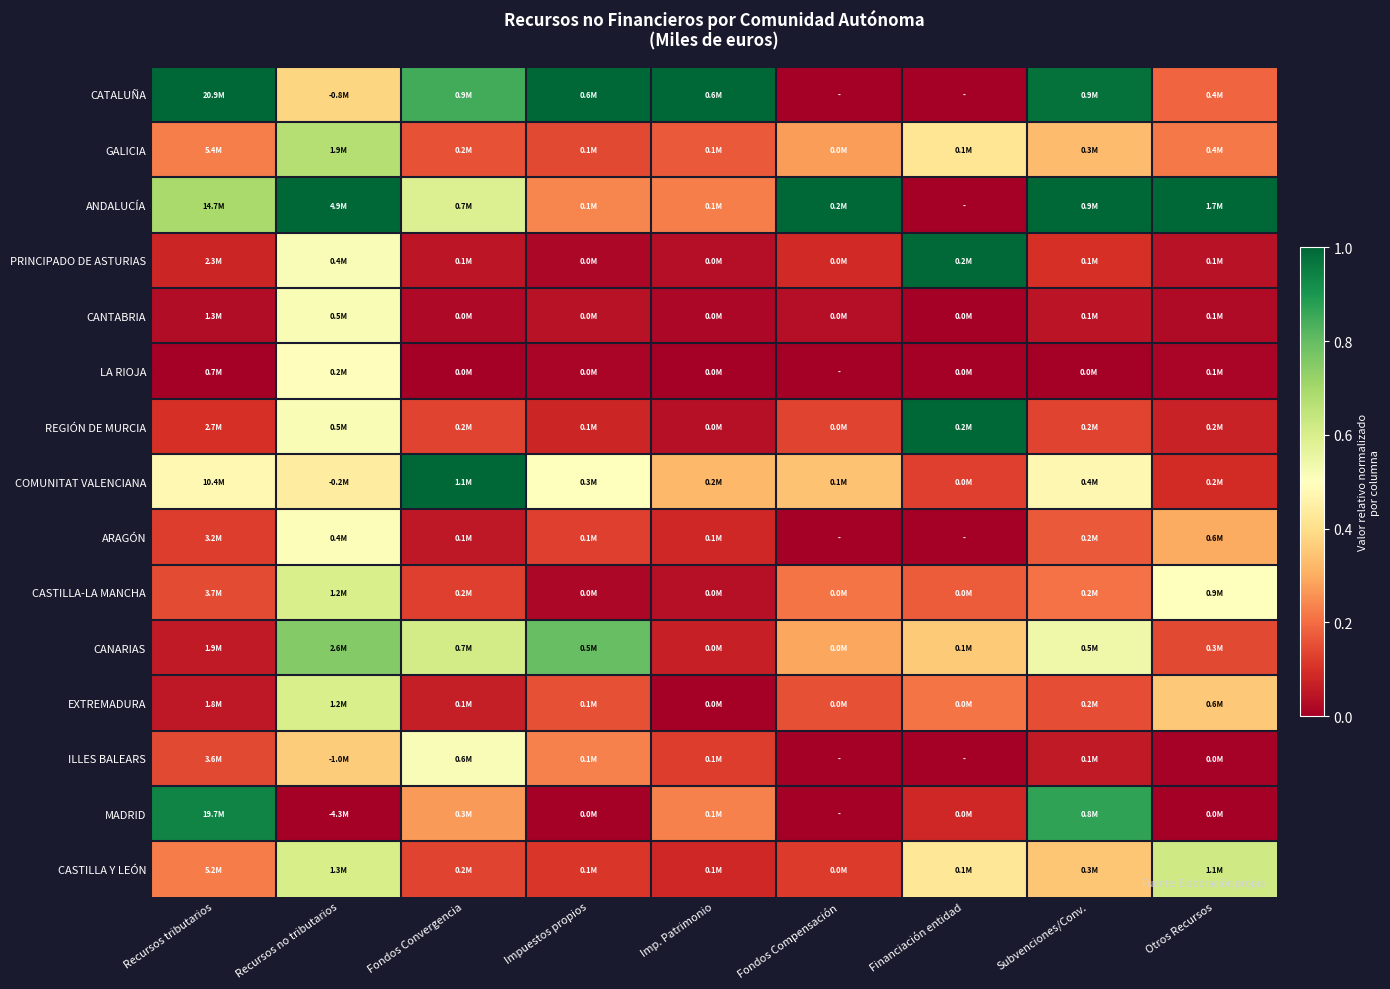

What is the total value across all series at Recursos no tributarios?

8.0